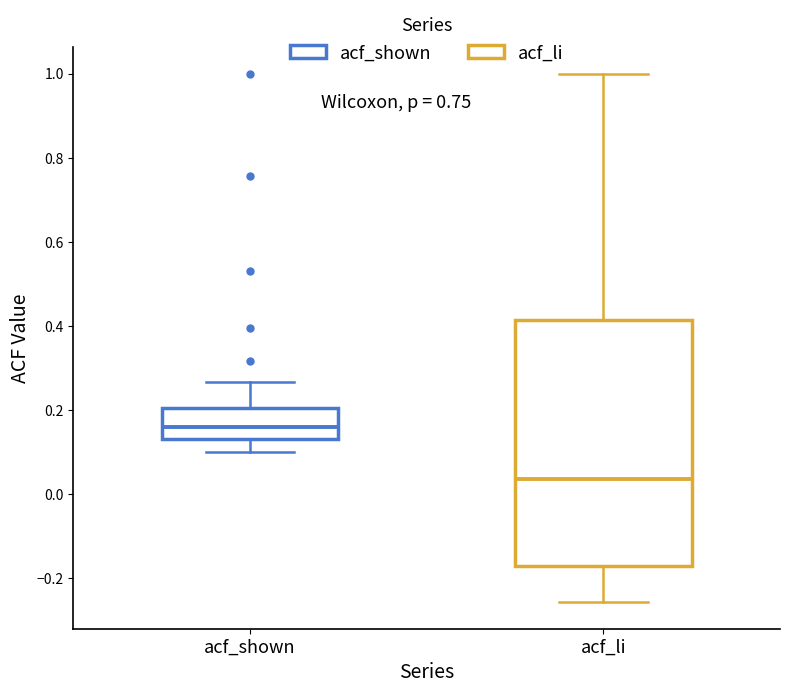

Reading left to right, transcribe this box plot: for each box, give where its median line is, the range the box spans, and where its two whiskers end, as read against the y-axis. The values are not printed on the chart, so give them approximately, as read against the axis.

acf_shown: median 0.16, box 0.14 to 0.20, whiskers 0.10 to 0.26
acf_li: median 0.04, box -0.18 to 0.42, whiskers -0.26 to 1.00